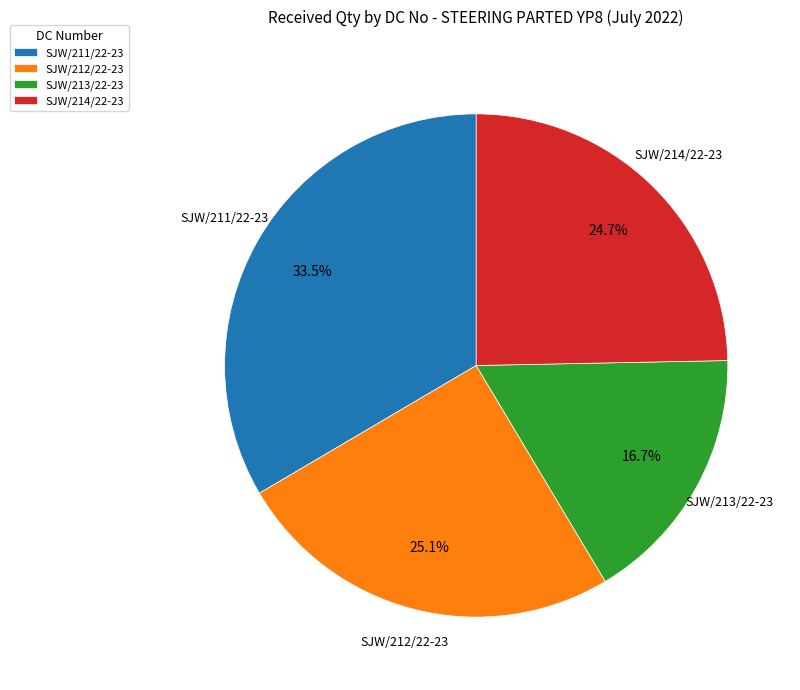

Which slice is the largest?

SJW/211/22-23